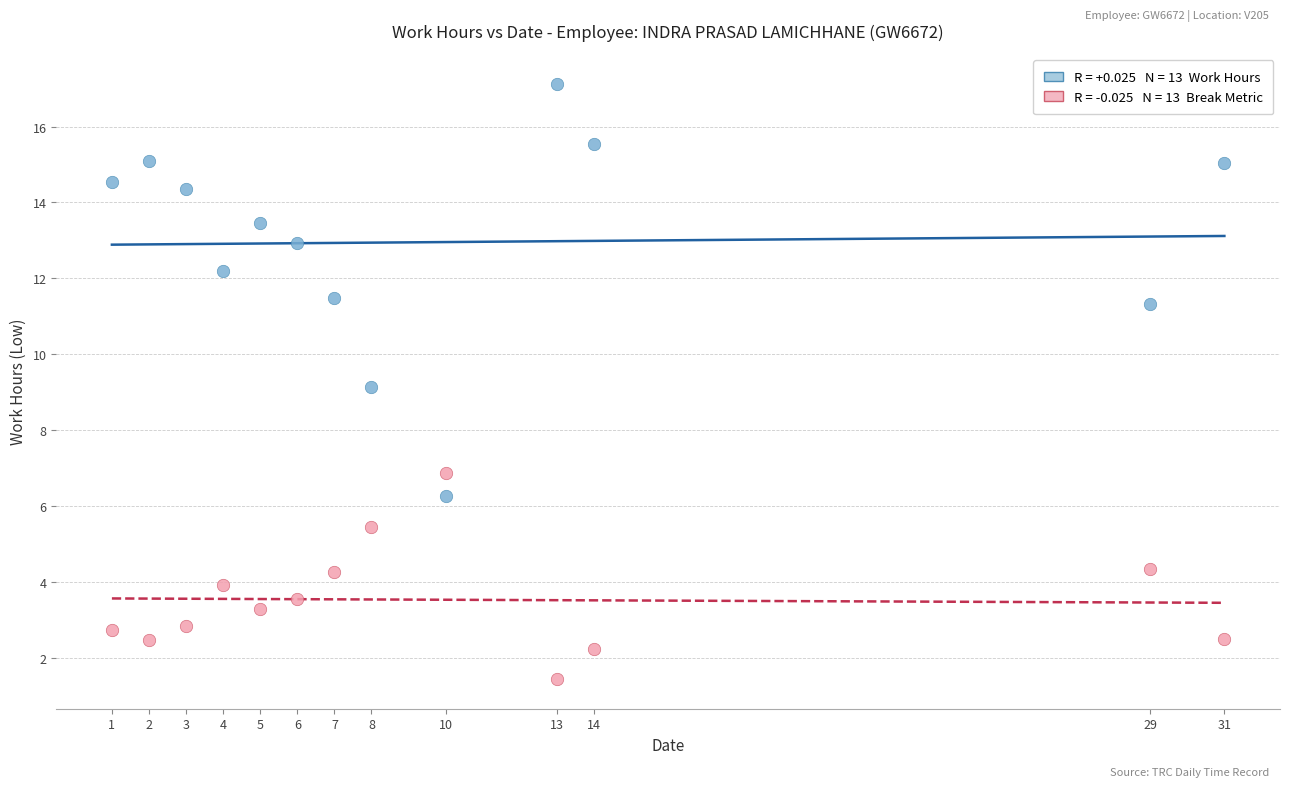

Across all data points, what is the range of X values (max minus min)?

30.0